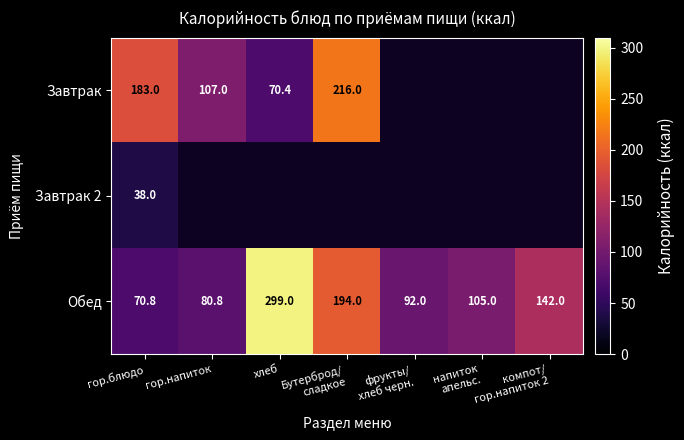

What is the difference between the maximum and minimum values in the Обед series?

228.2